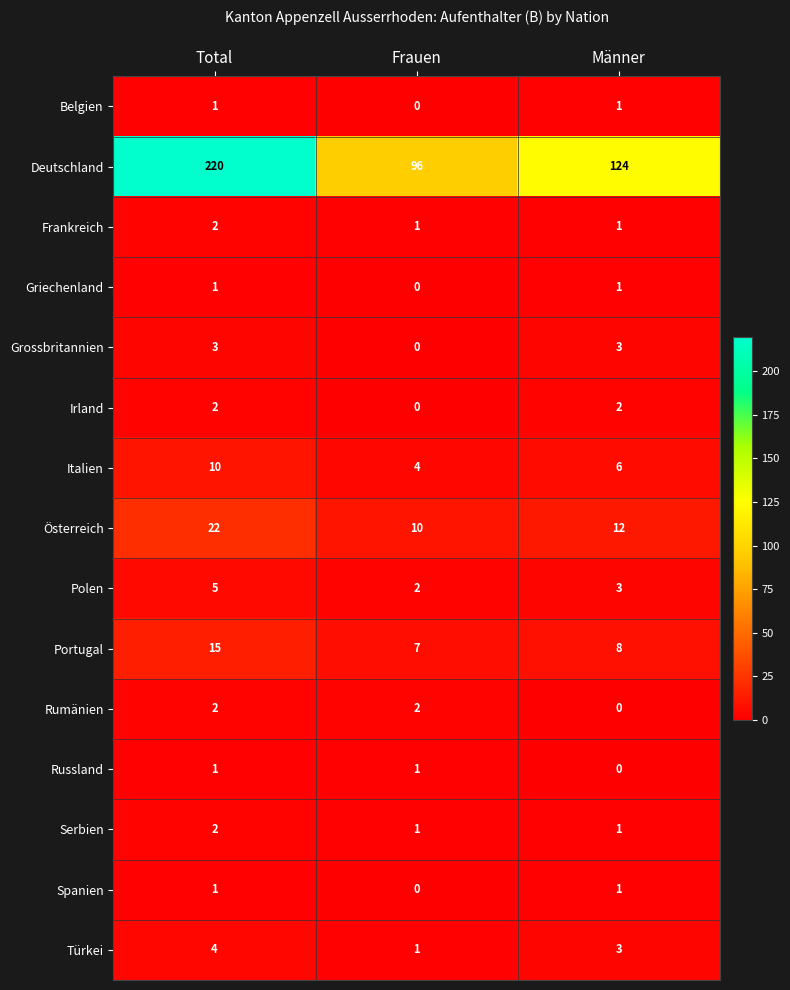

How many categories are shown in the chart?

3